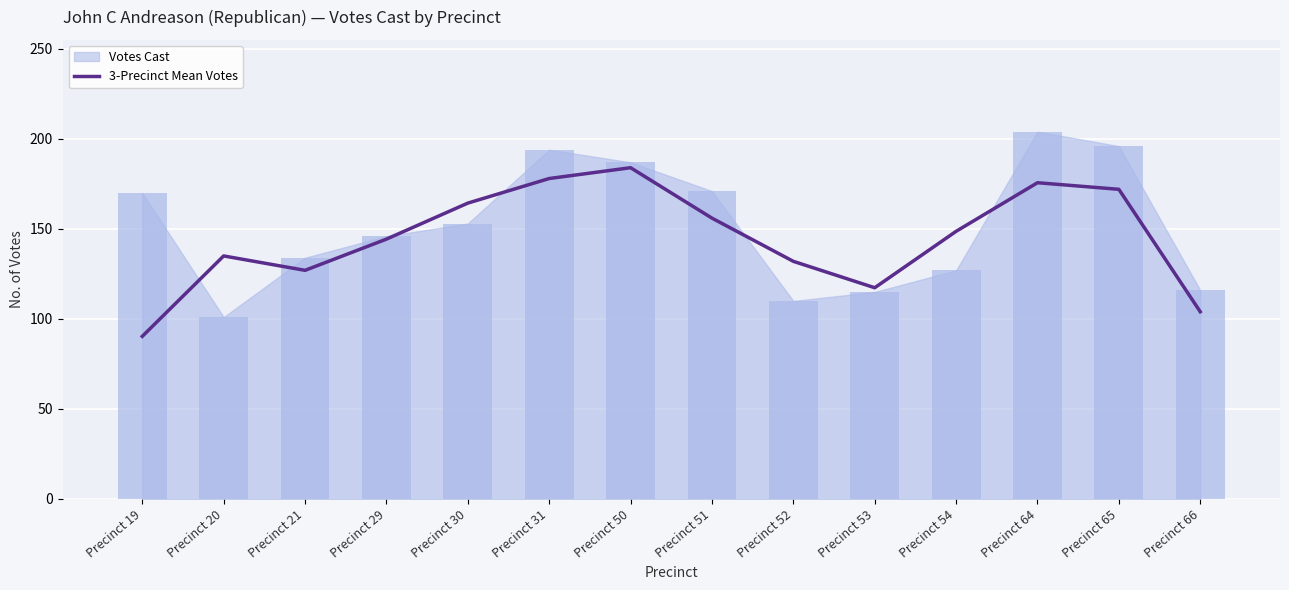

The 3-Precinct Mean Votes series shows 250.0 at Precinct 65. True or false?

False